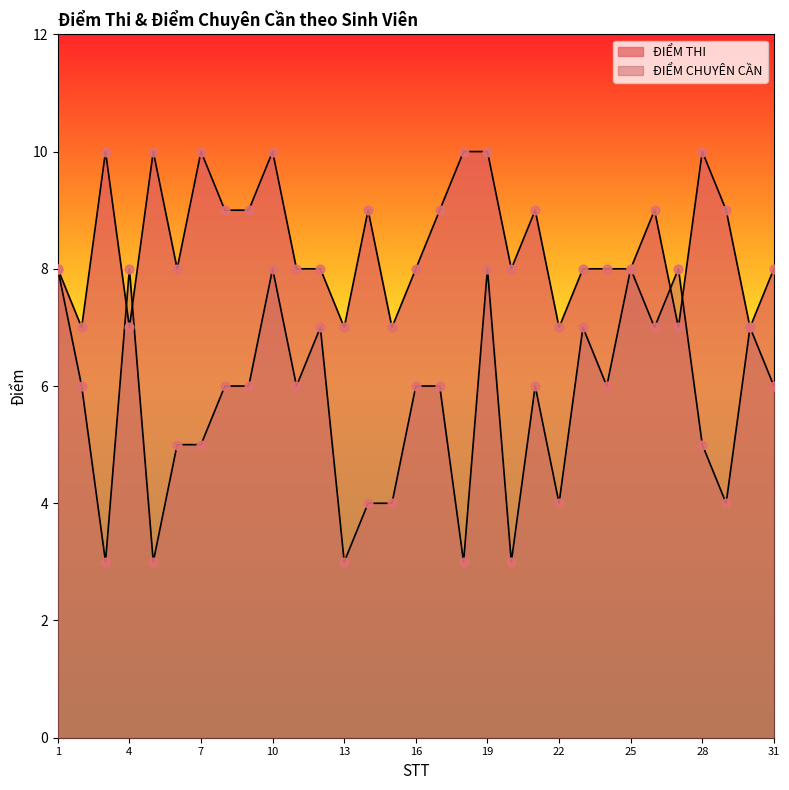

At which category is the sum across all series the highest?

10